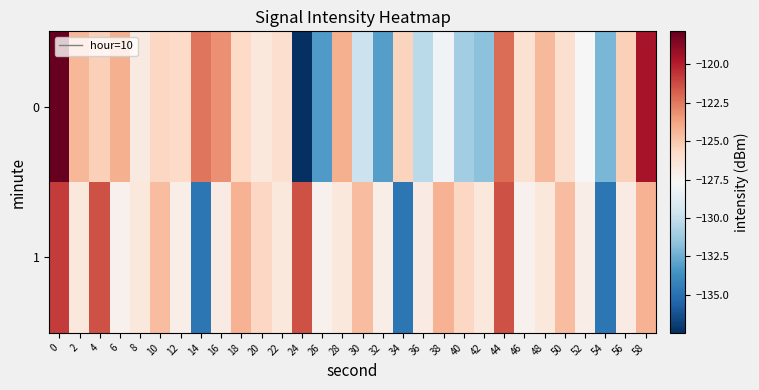

At 12, list the series in order from smallest to largest.

1, 0